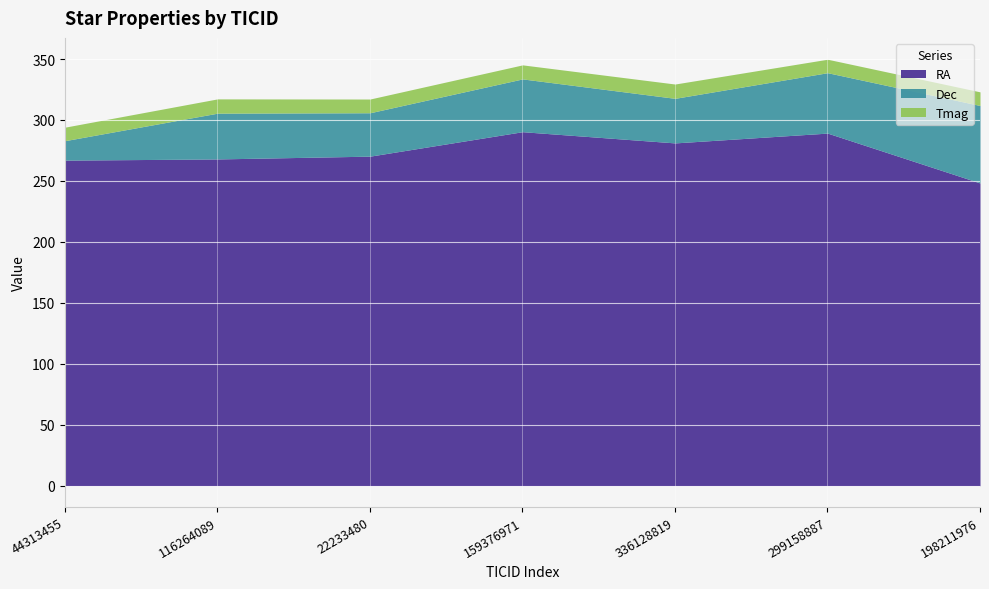

What is the greatest value displayed?

290.4